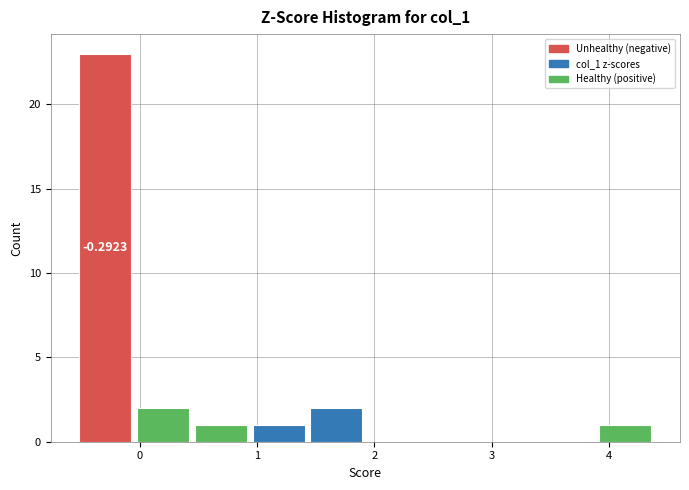

Over which range of the x-axis is the bar tallest?

-0.5 to 0.0